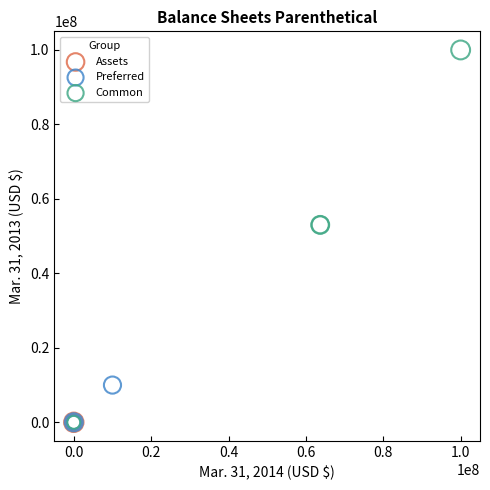

Which series contains the highest Y value?

Common